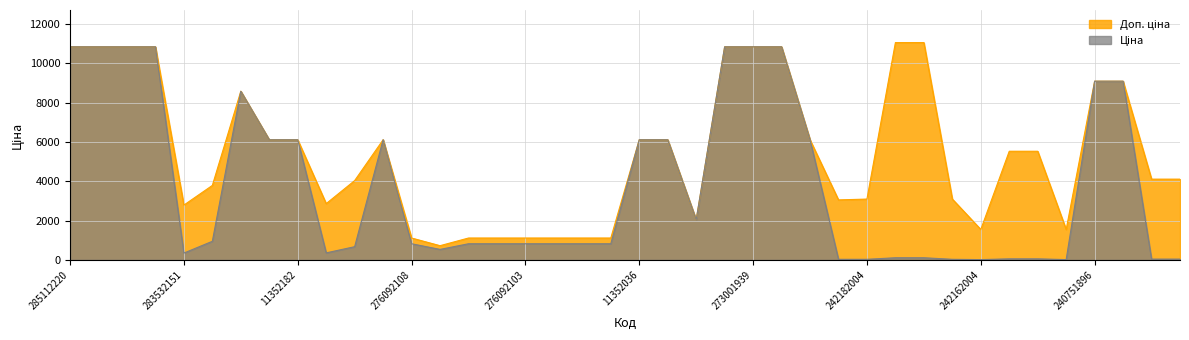

How many values in the Ціна series exceed 822?

25